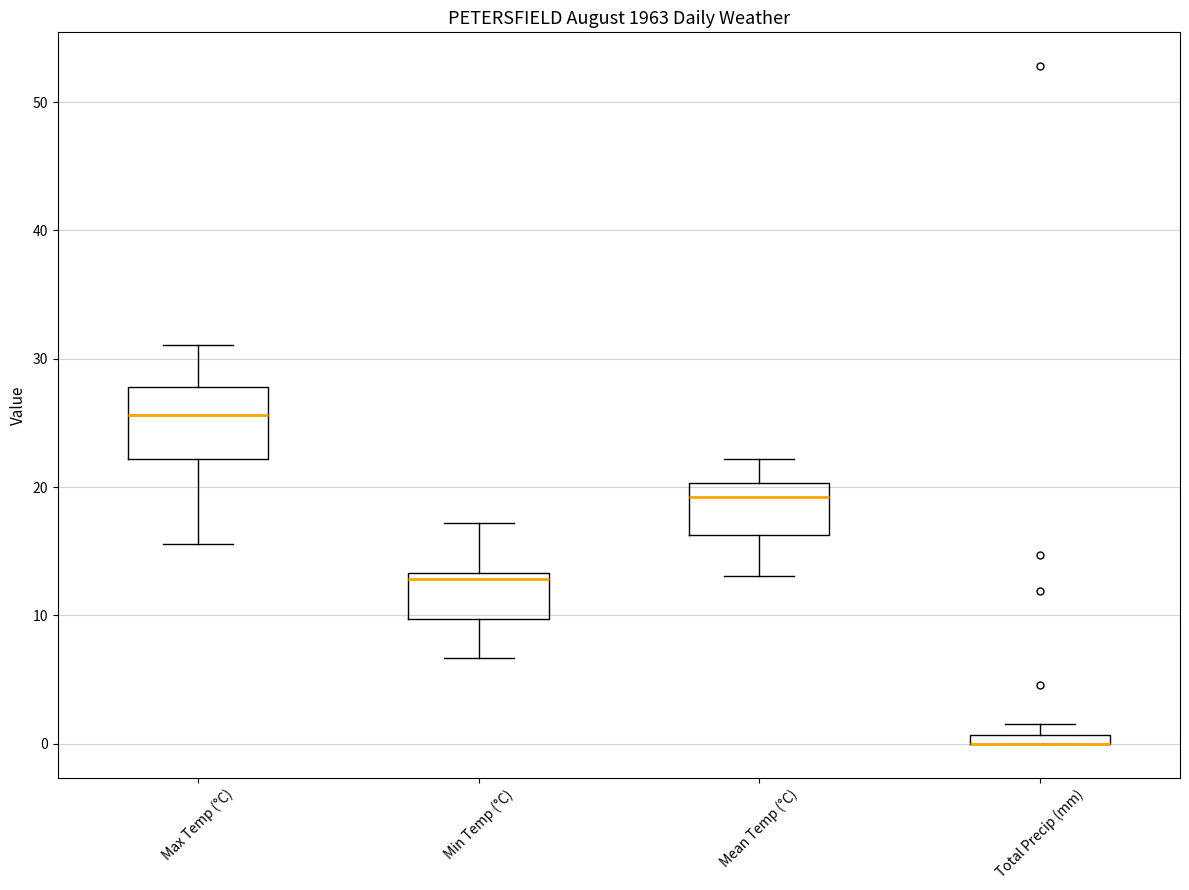

Where is the upper edge of the box for Total Precip (mm) on the y-axis? The values are not printed on the chart, so give them approximately, as read against the axis.

1